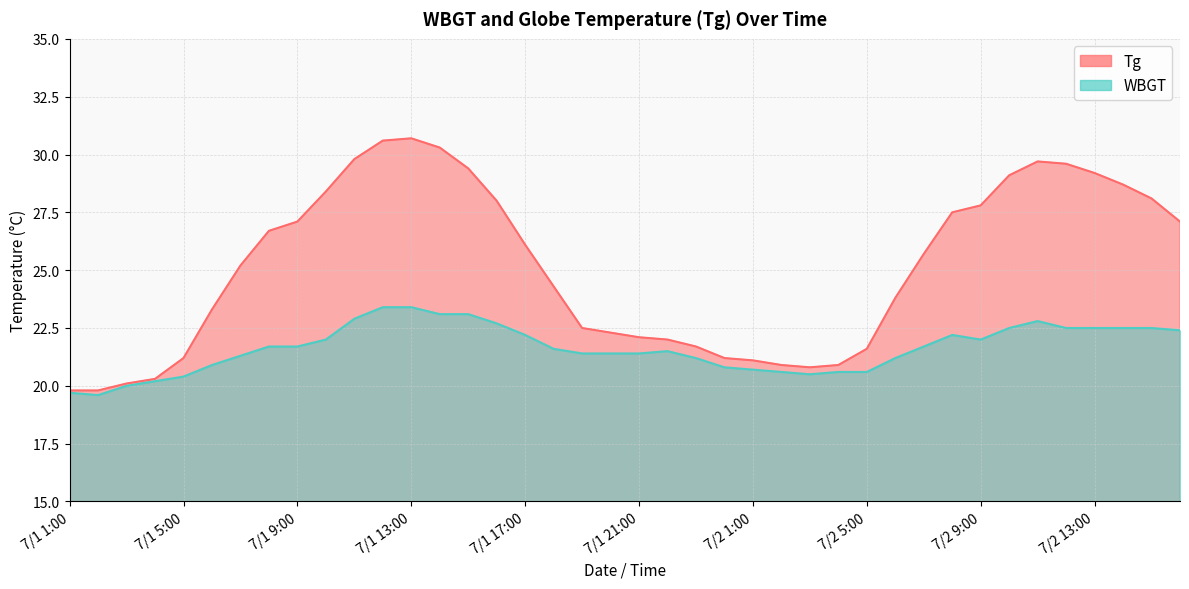

List the series in order of their overall mean, lowest first.

WBGT, Tg